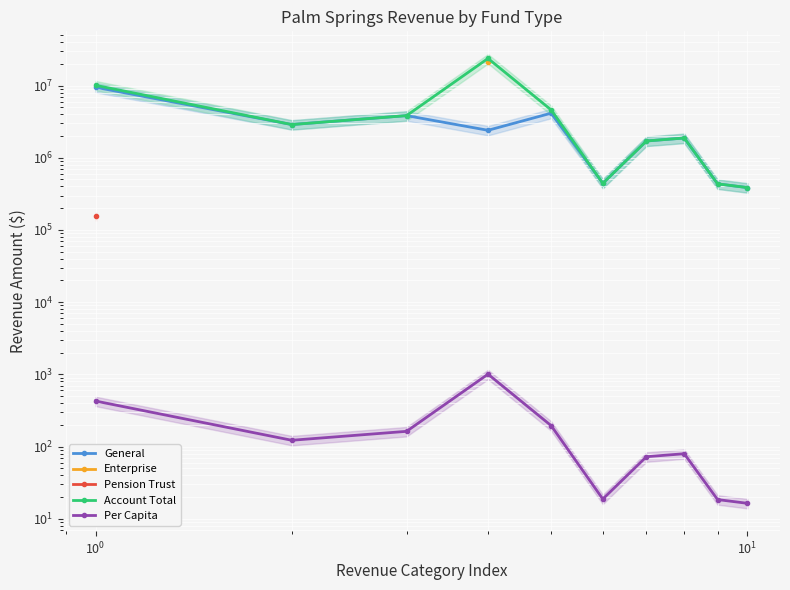

Which series has the largest total across all categories?

Account Total